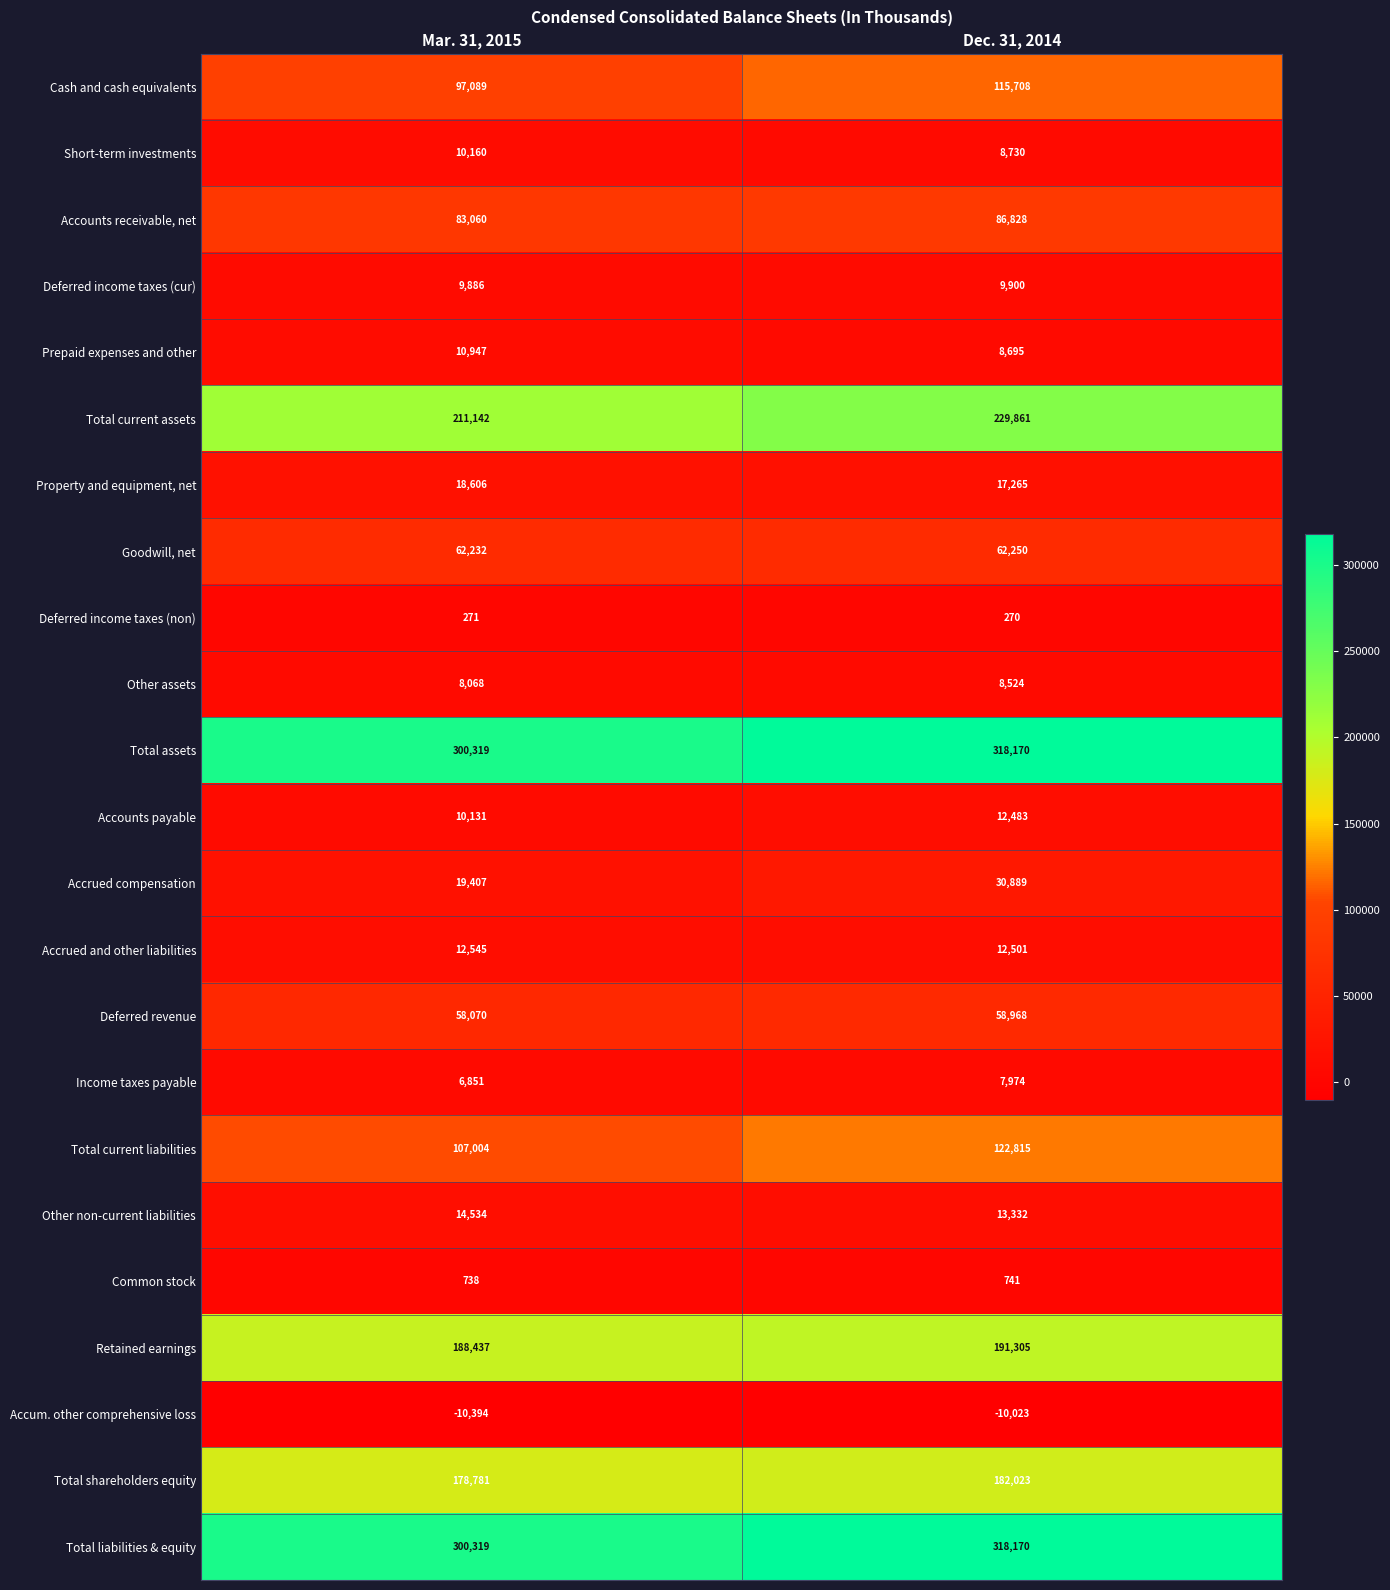

What is the sum of all Total liabilities & equity values?

618489